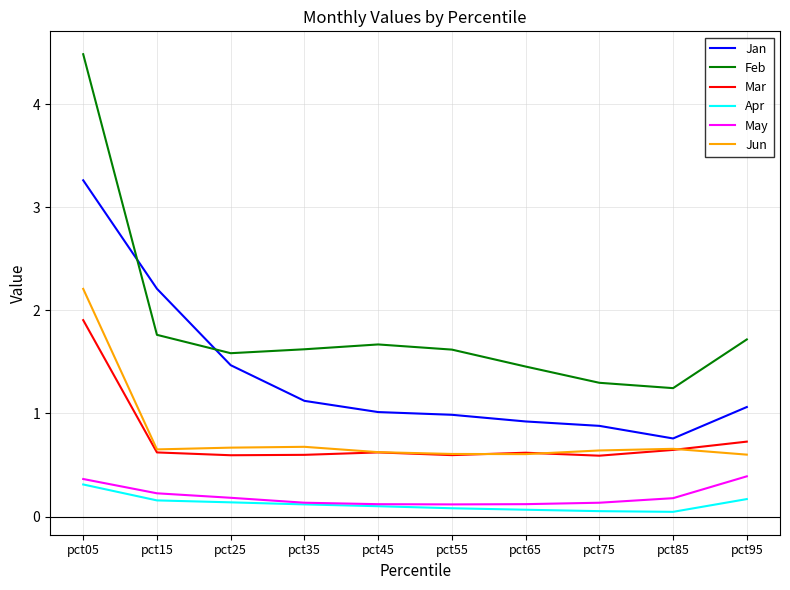

Which series has the widest spread of values?

Feb